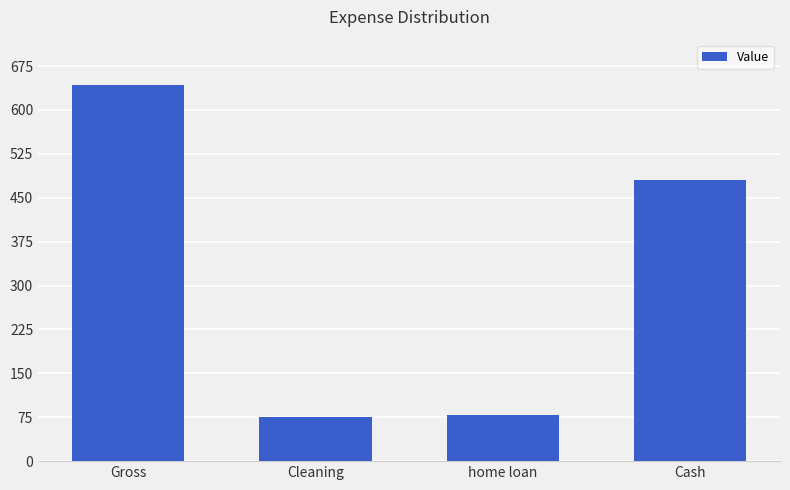

The chart shows a value of 643 at Gross. True or false?

True